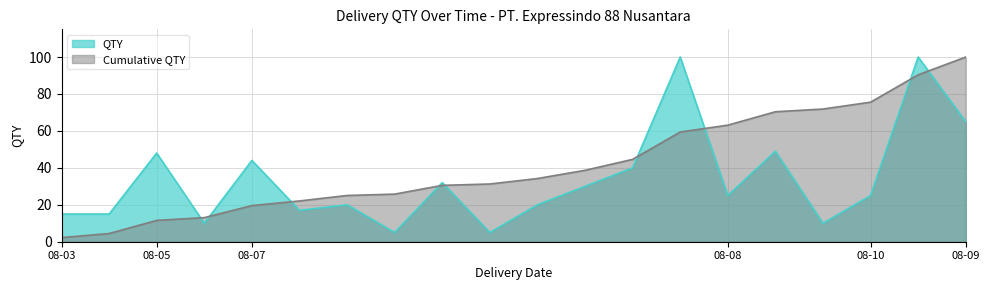

True or false: QTY has a value of 24.3 at 08-03.

False